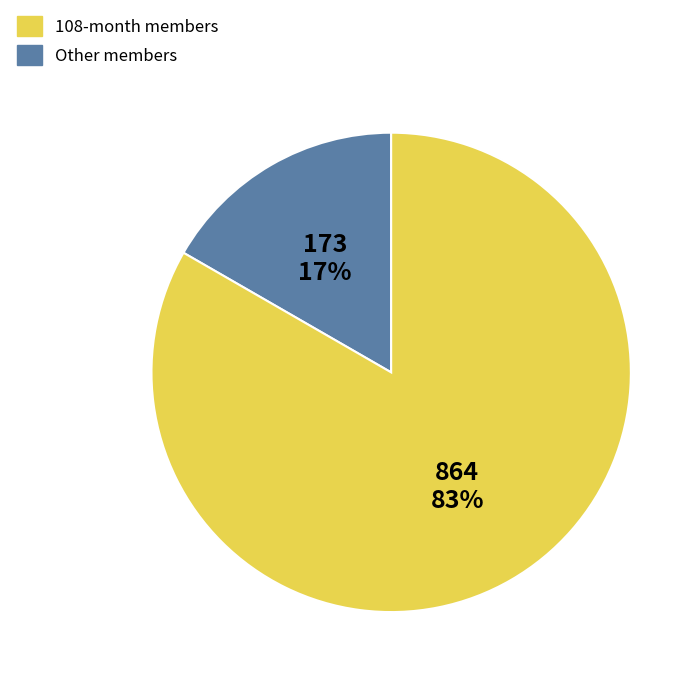

To the nearest percent, what is the average slice percentage?

50%